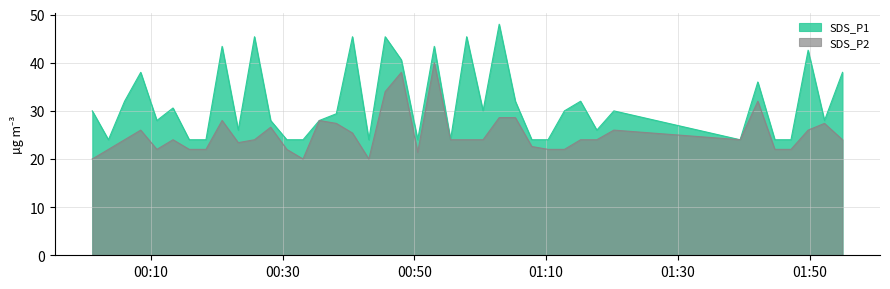

At which category does SDS_P2 reach its first local valley?

2021/07/27 00:10:55